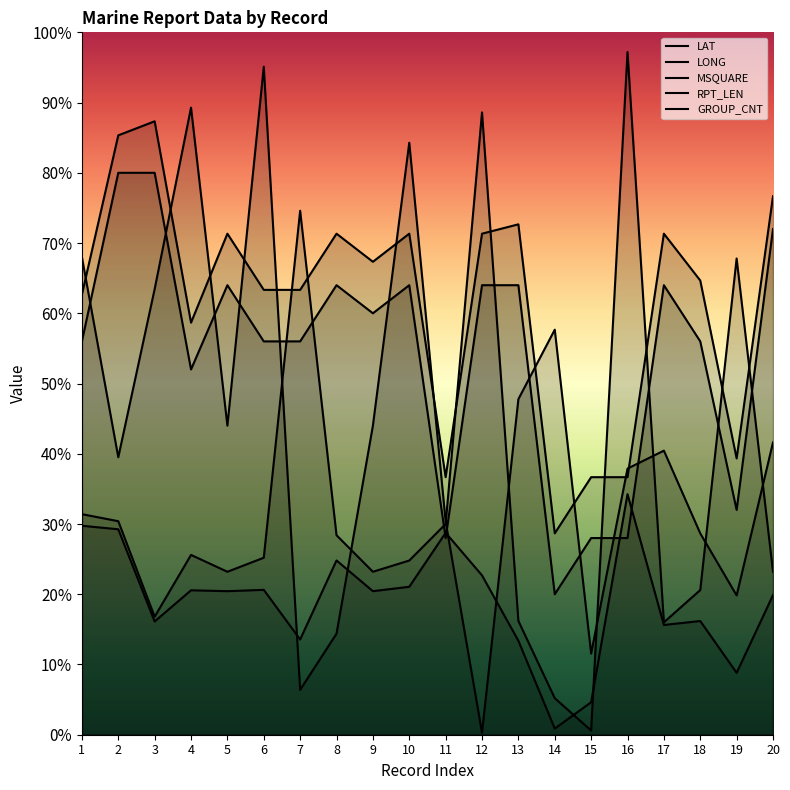

Reading right to left, list all the values displayed in this chart.

LAT: 99.4	44.1	80.9	78.1	171.2	23.1	4.4	66.9	113.4	143.8	105.3	102.2	124.1	67.8	103.1	102.2	102.8	80.6	146.2	148.8
LONG: 208.1	99.2	143.3	202.2	189.4	57.8	288.3	238.9	1.4	151.7	421.4	220.0	71.9	31.9	475.6	220.0	446.4	317.2	197.5	340.0
MSQUARE: 116.0	339.0	103.0	80.0	486.0	3.0	26.0	81.0	443.0	150.0	124.0	116.0	142.0	373.0	126.0	116.0	128.0	84.0	152.0	157.0
RPT_LEN: 383.3	196.7	323.3	356.7	183.3	183.3	143.3	363.3	356.7	183.3	356.7	336.7	356.7	316.7	316.7	356.7	293.3	436.7	426.7	313.3
GROUP_CNT: 360.0	160.0	280.0	320.0	140.0	140.0	100.0	320.0	320.0	140.0	320.0	300.0	320.0	280.0	280.0	320.0	260.0	400.0	400.0	280.0